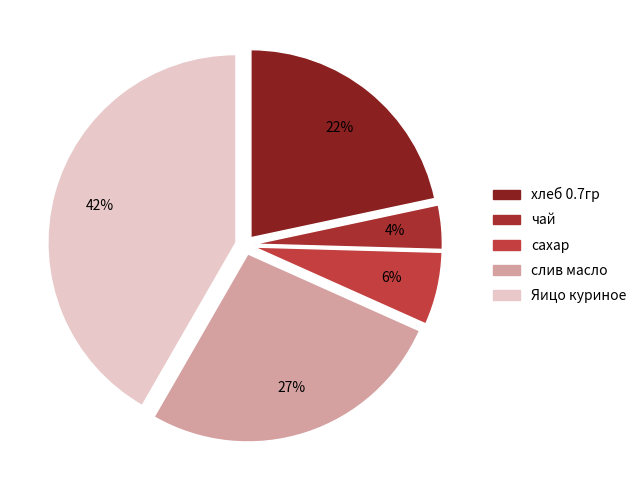

To the nearest percent, what percentage of the pie is слив масло?

27%